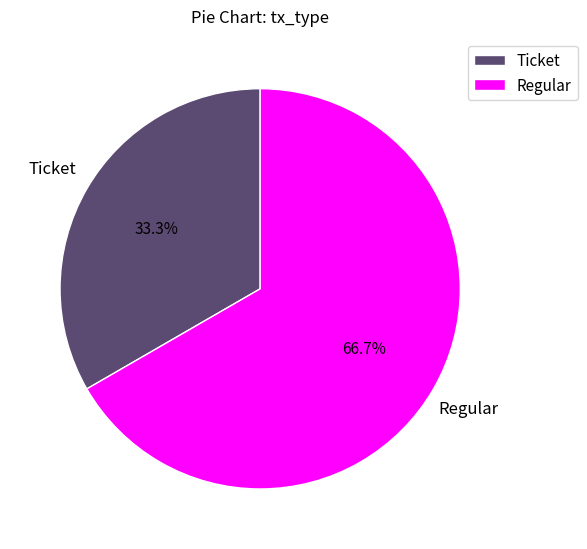

Which slice is the smallest?

Ticket